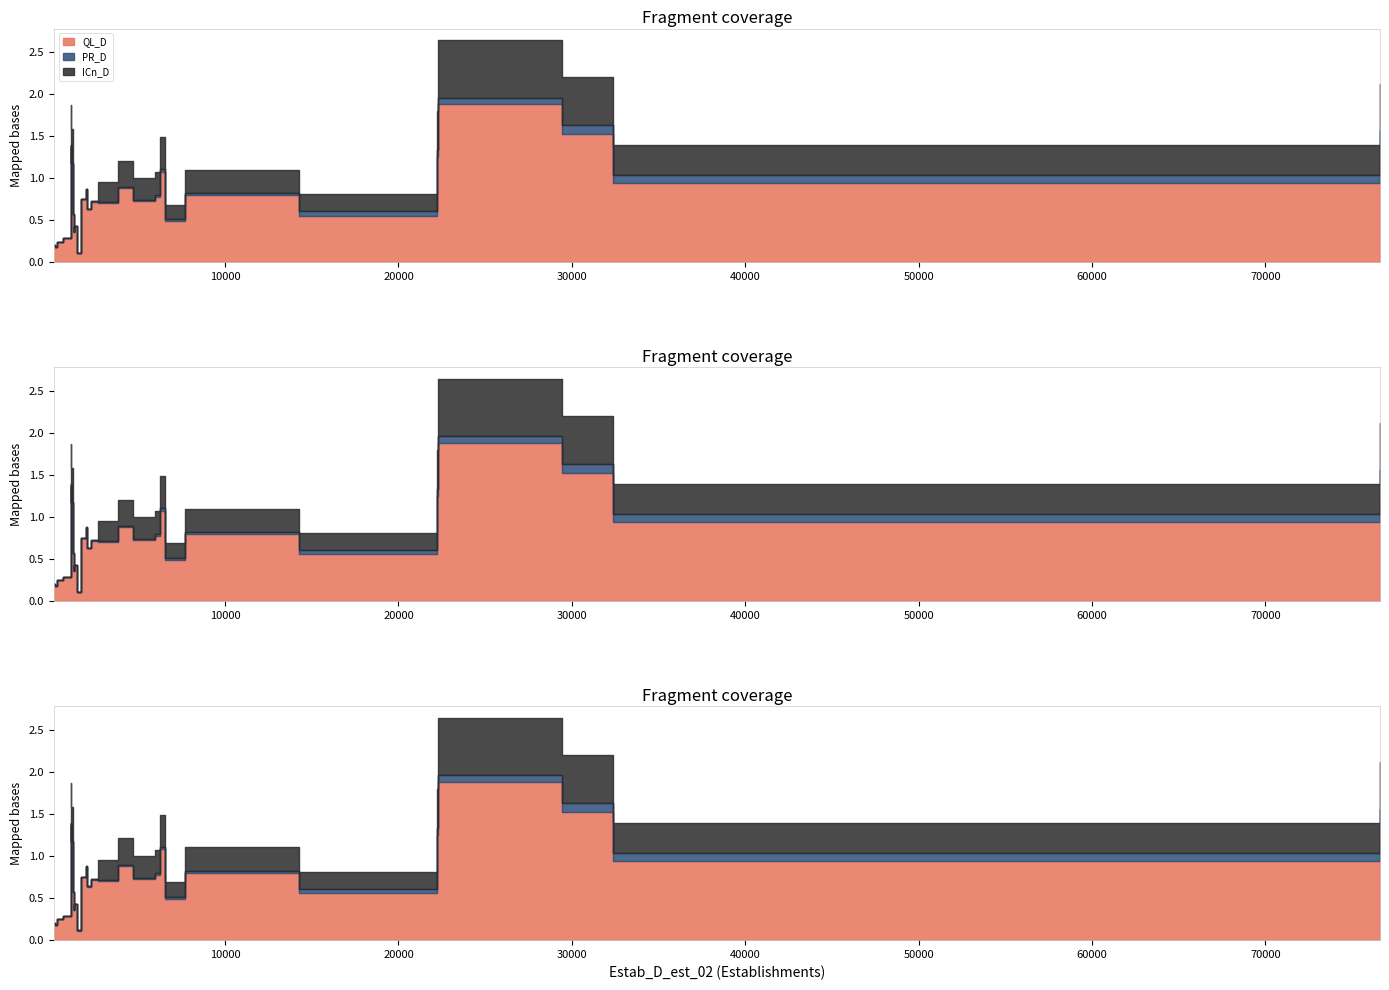

True or false: ICn_D and QL_D intersect in this chart.

False